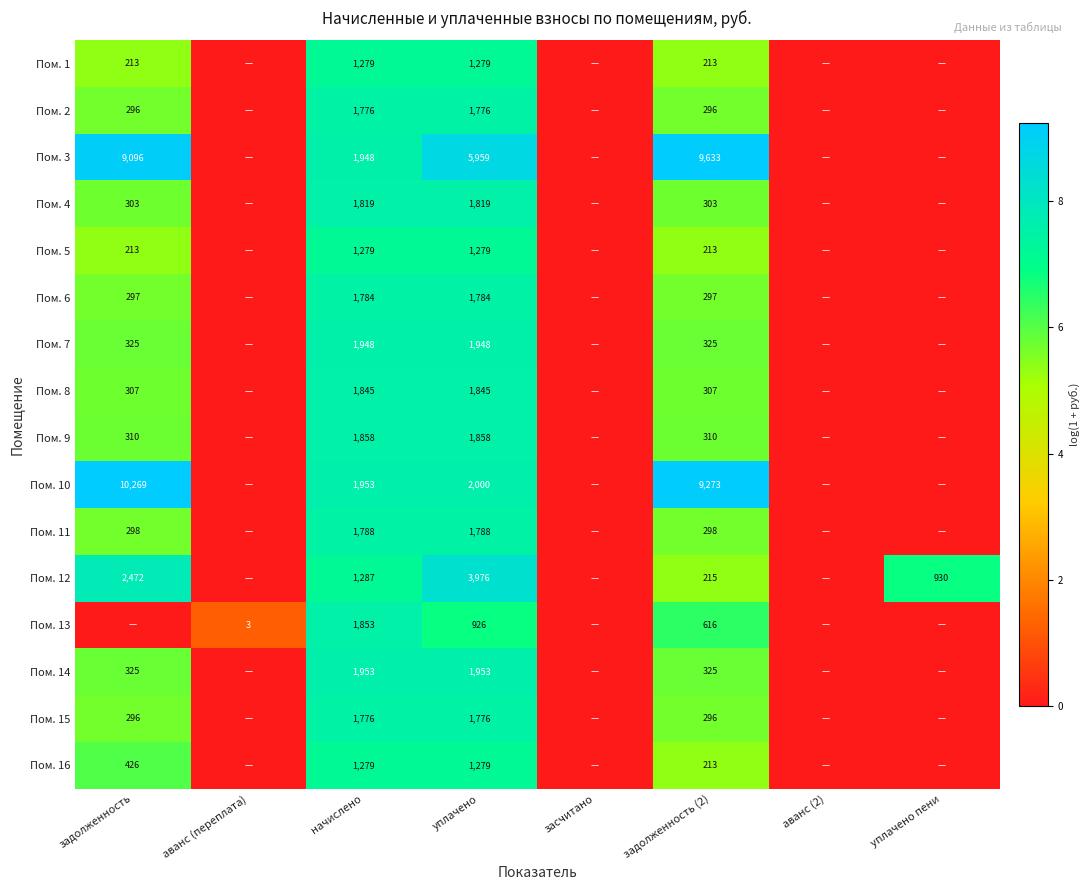

The value of Пом. 1 at уплачено is 2132. True or false?

False